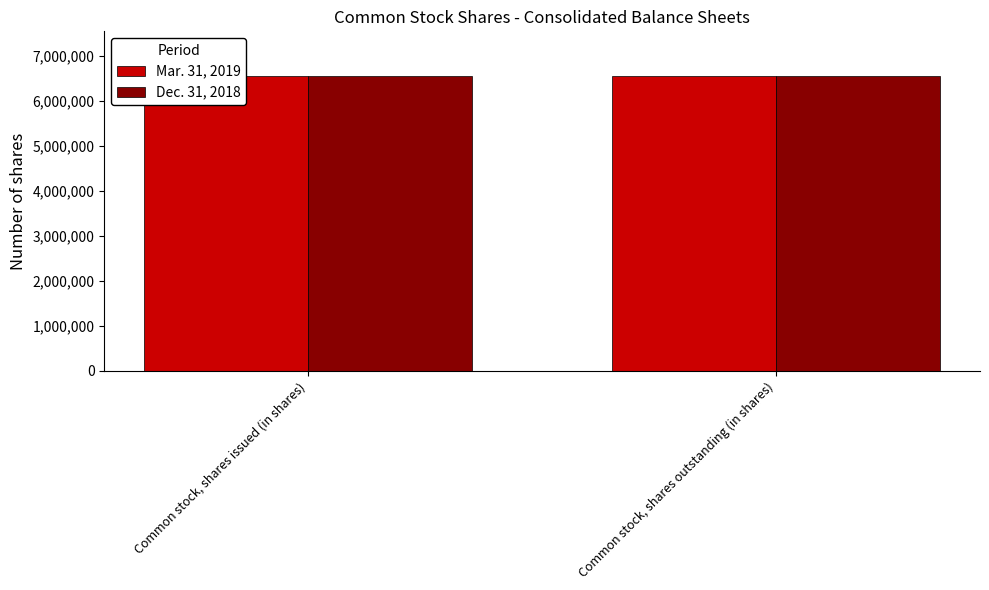

Between Common stock, shares issued (in shares) and Common stock, shares outstanding (in shares), which series saw the biggest shift?

Mar. 31, 2019